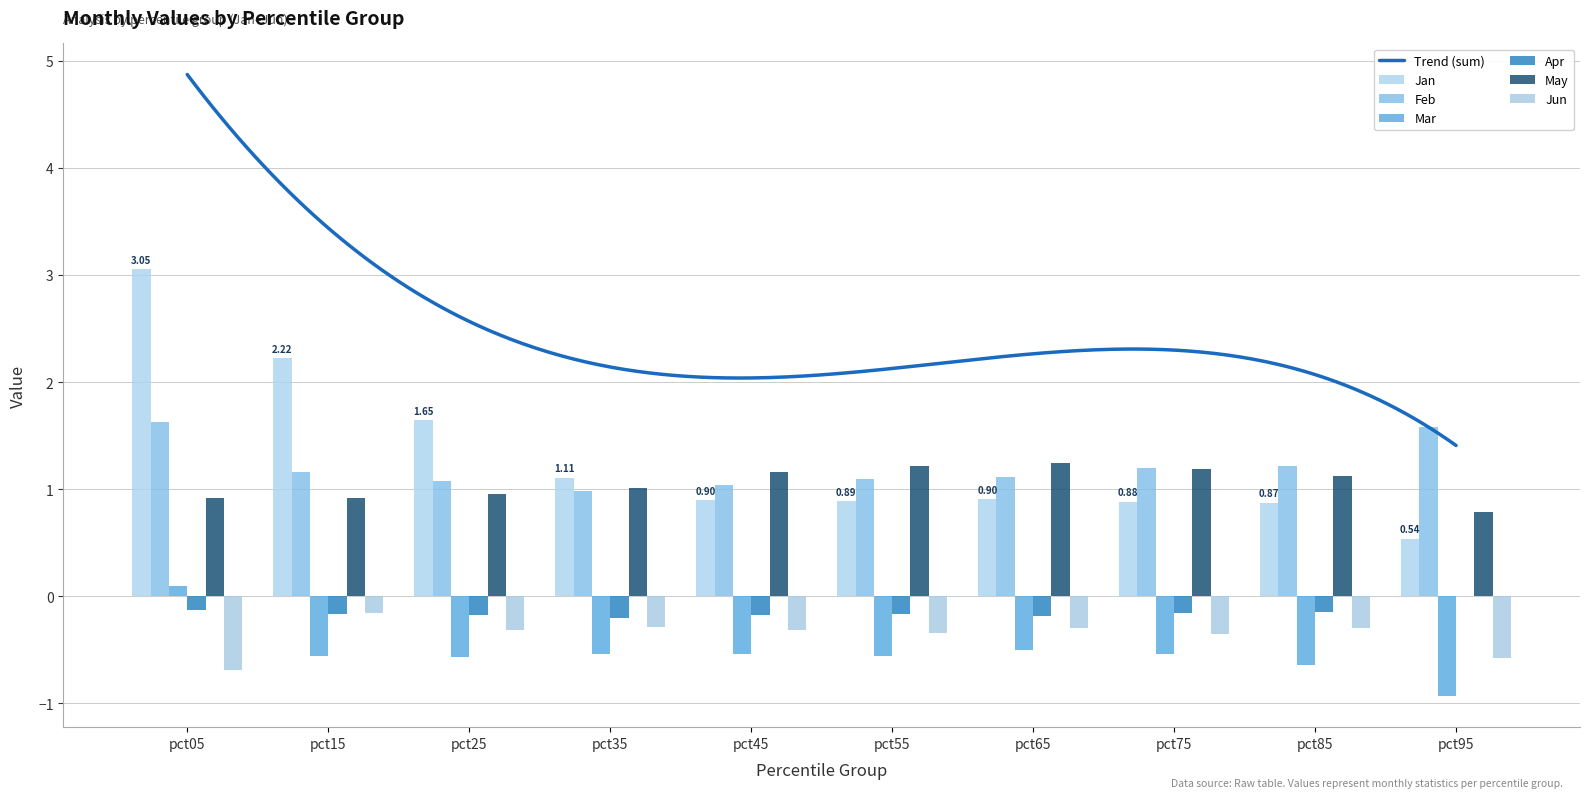

Which has a higher value, pct05 or pct85?

pct05